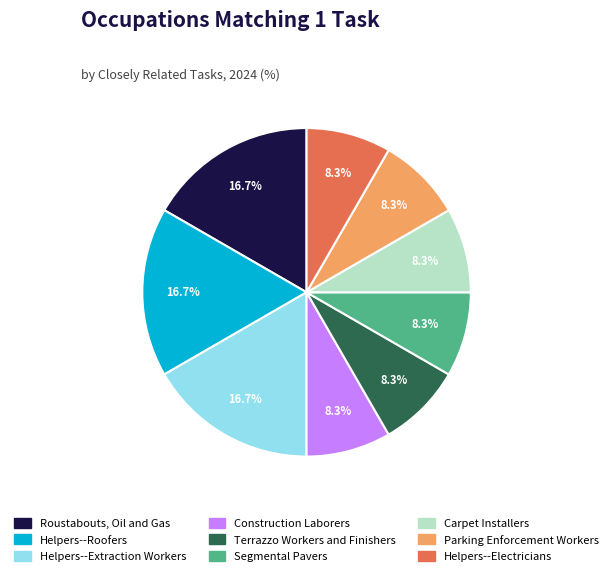

What is the ratio of the value at Carpet Installers to the value at Helpers--Extraction Workers?

0.5